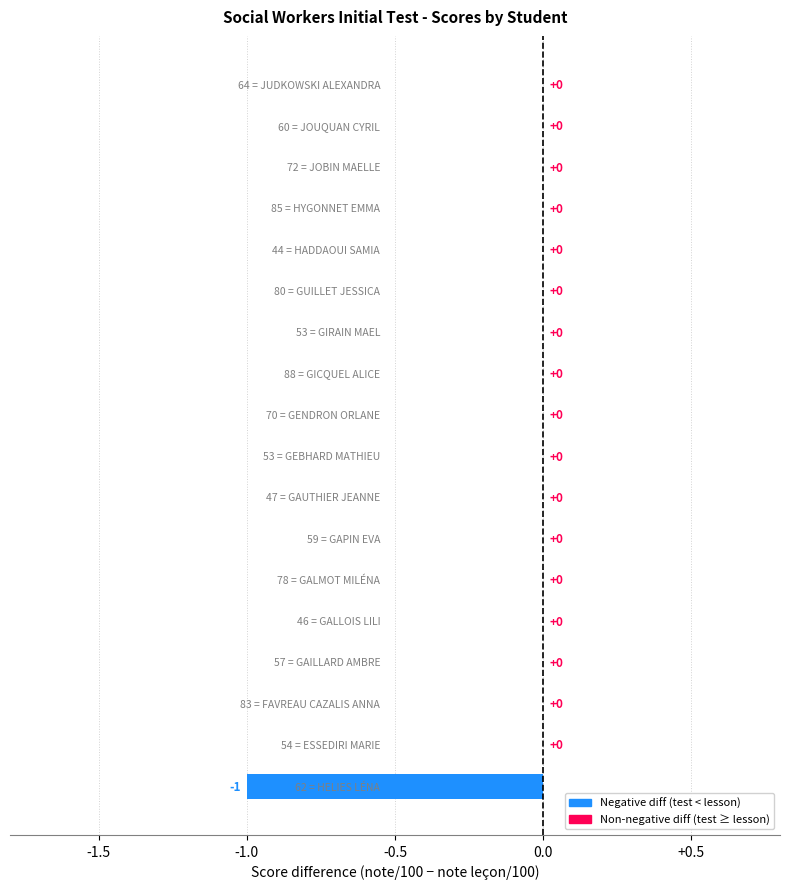

How many values are between 0 and 1?

17